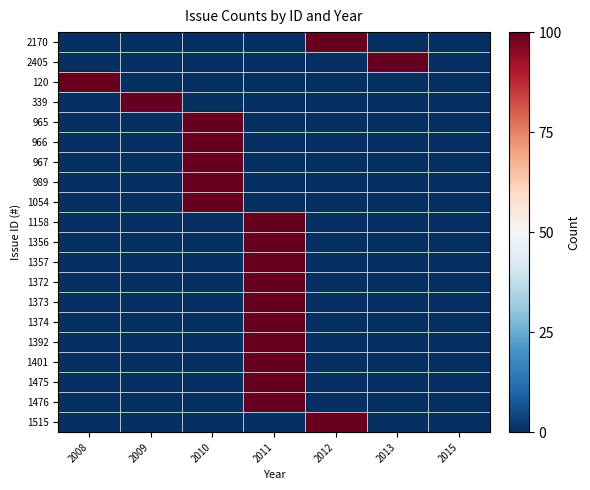

Count the number of data series in this chart.

20